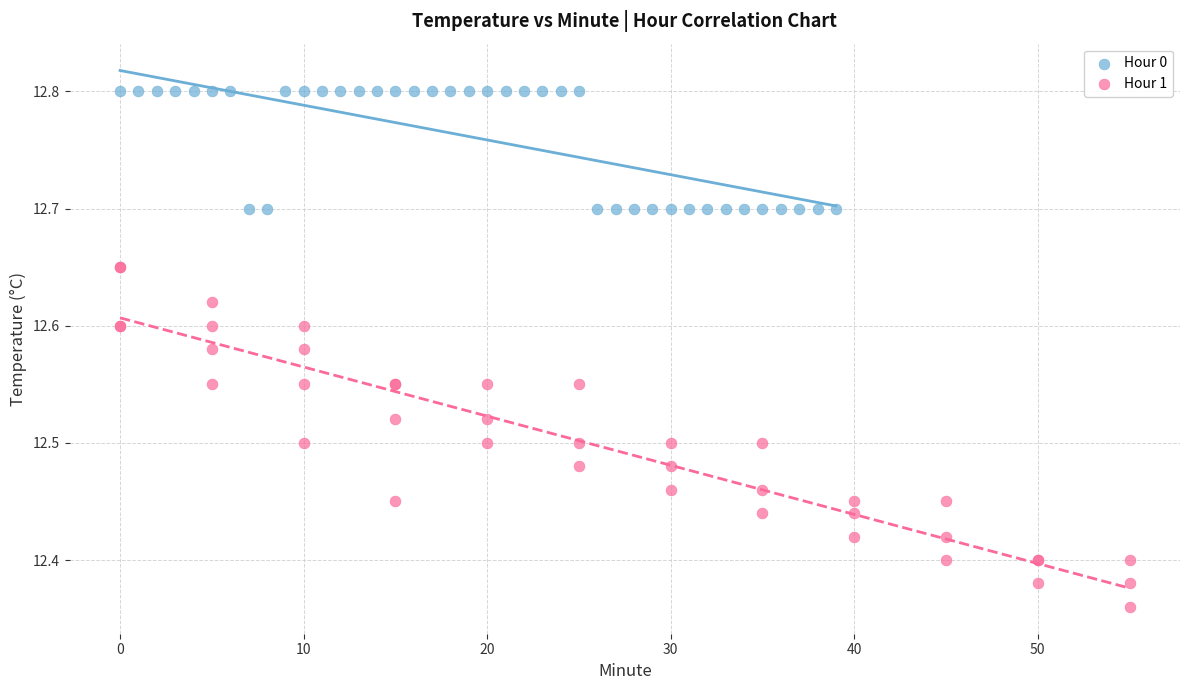

Which series has the largest Y range (max minus min)?

Hour 1